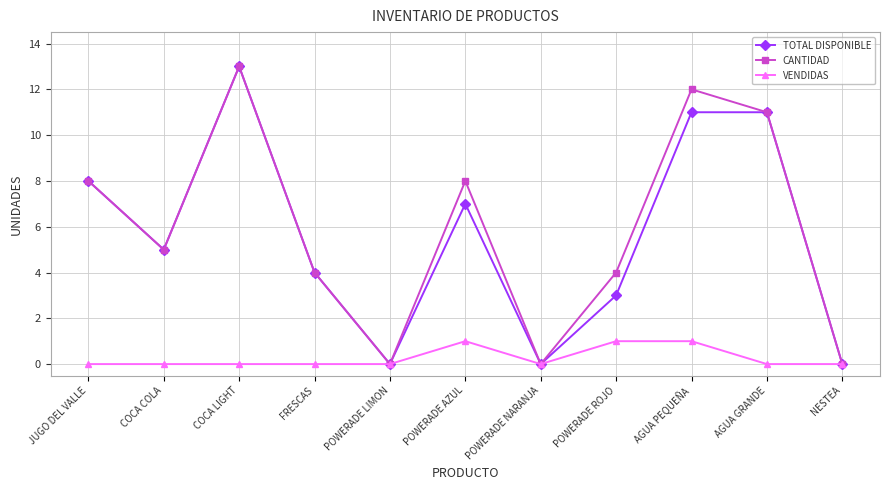

What is the label of the 9th point from the right?

COCA LIGHT